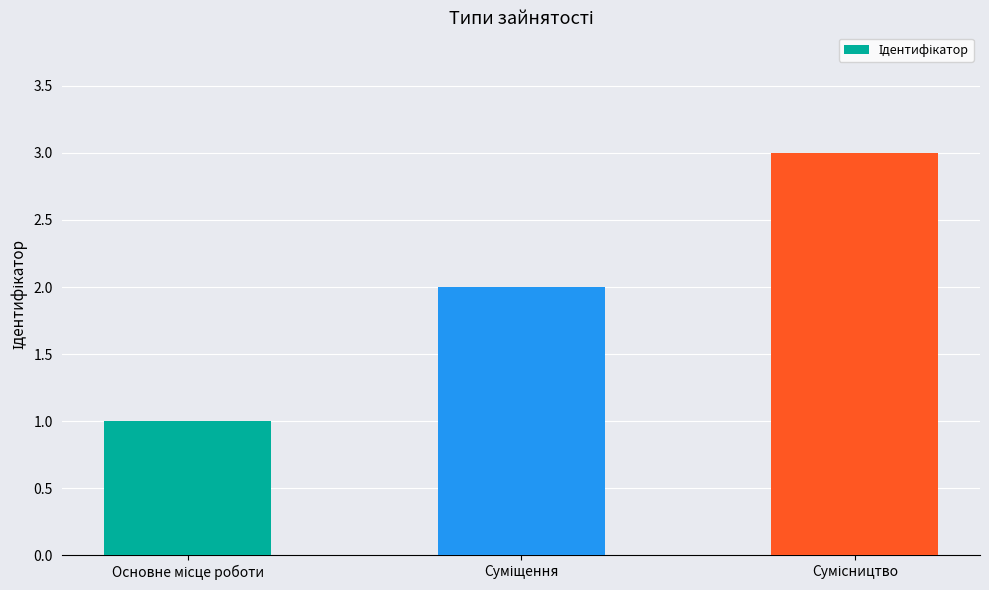

What is the difference between the maximum and minimum values?

2